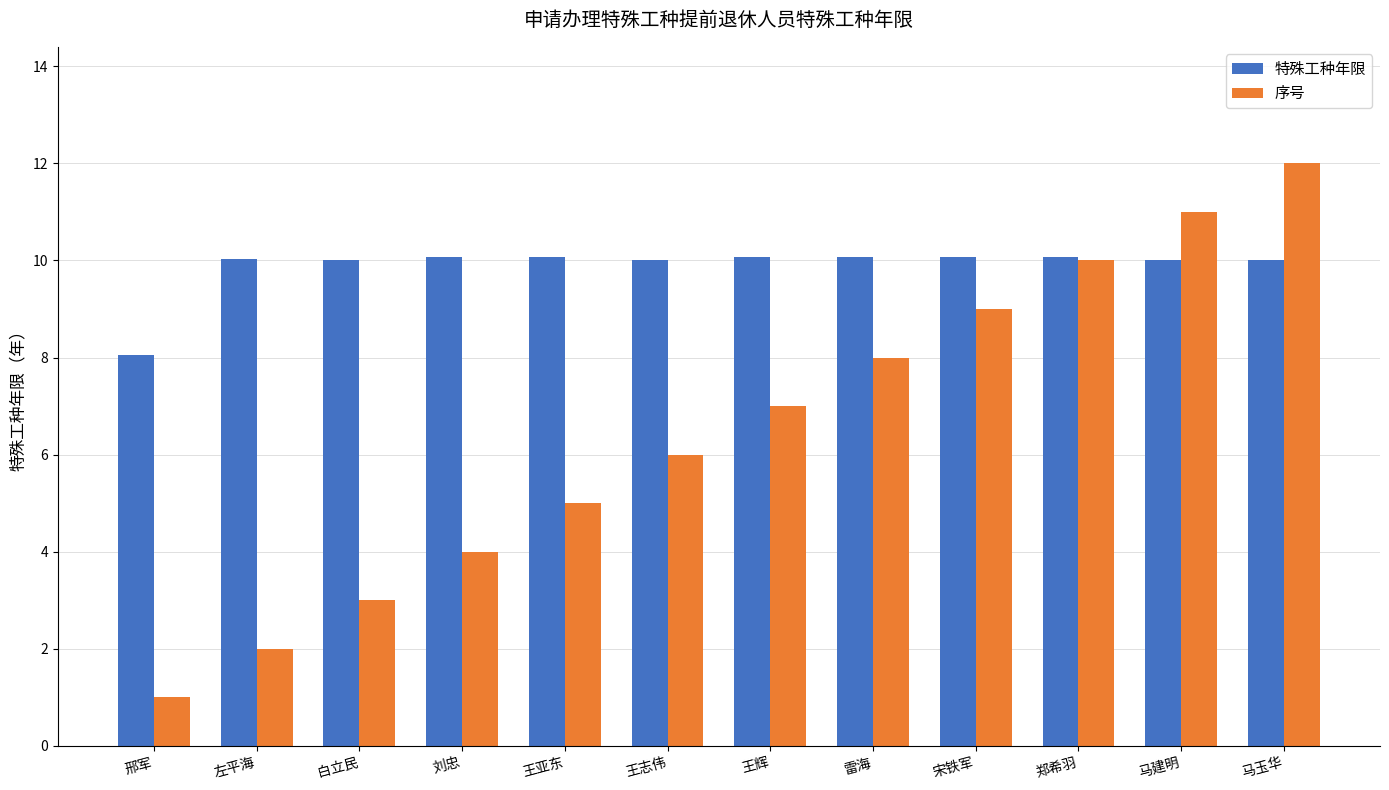

What is the sum of the 特殊工种年限 values at 王辉 and 马建明?

20.1